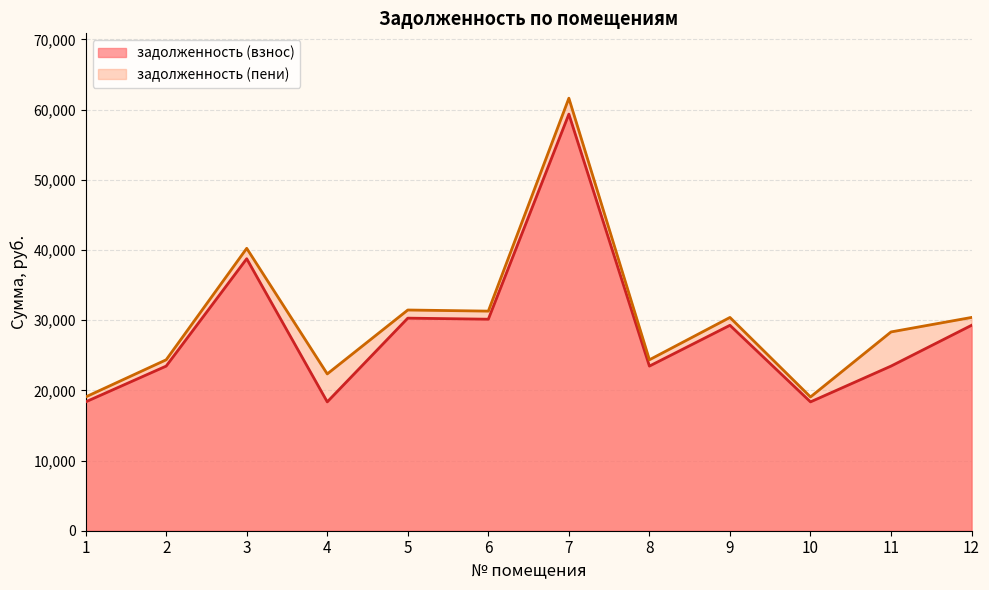

Which series has the largest total across all categories?

задолженность (пени)